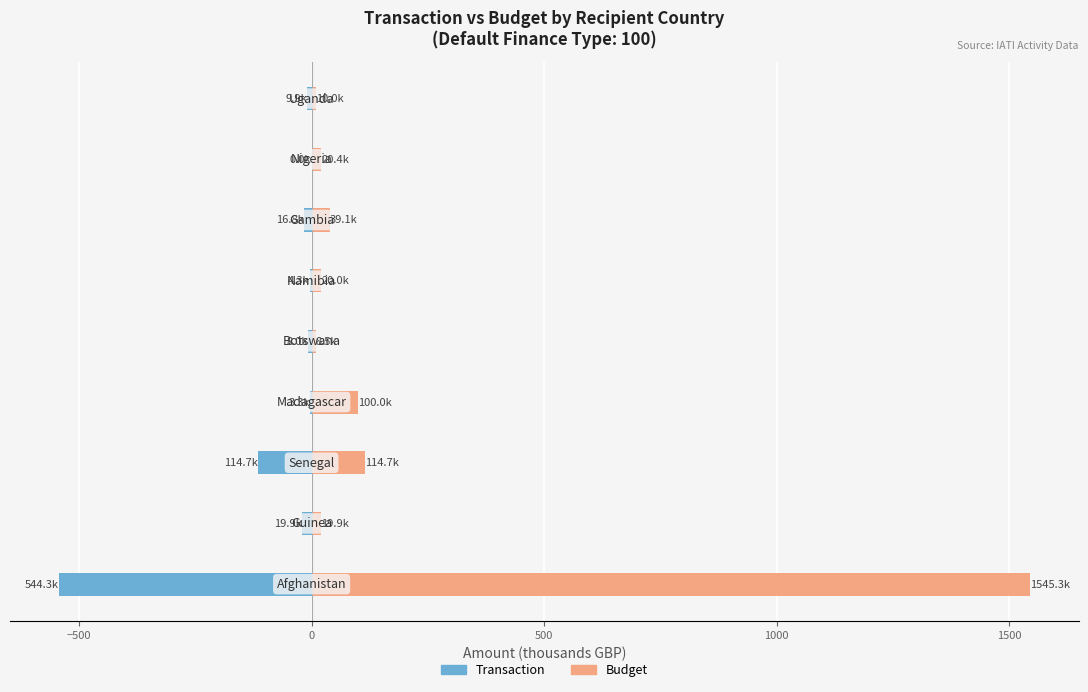

Which series has the largest range (max minus min)?

Budget